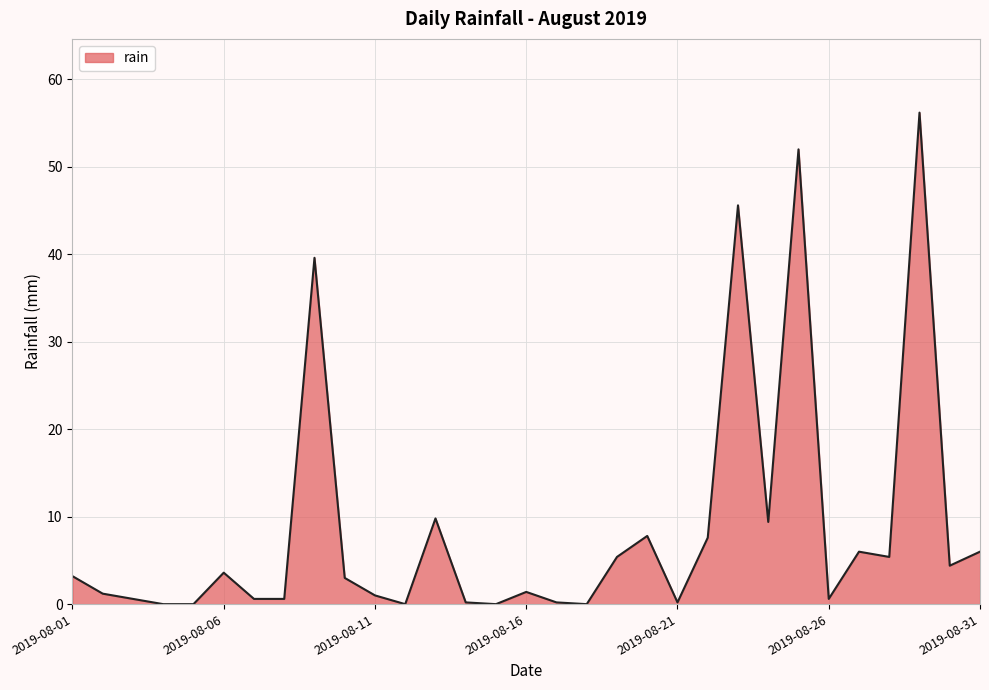

What is the difference between the maximum and minimum values?

56.2